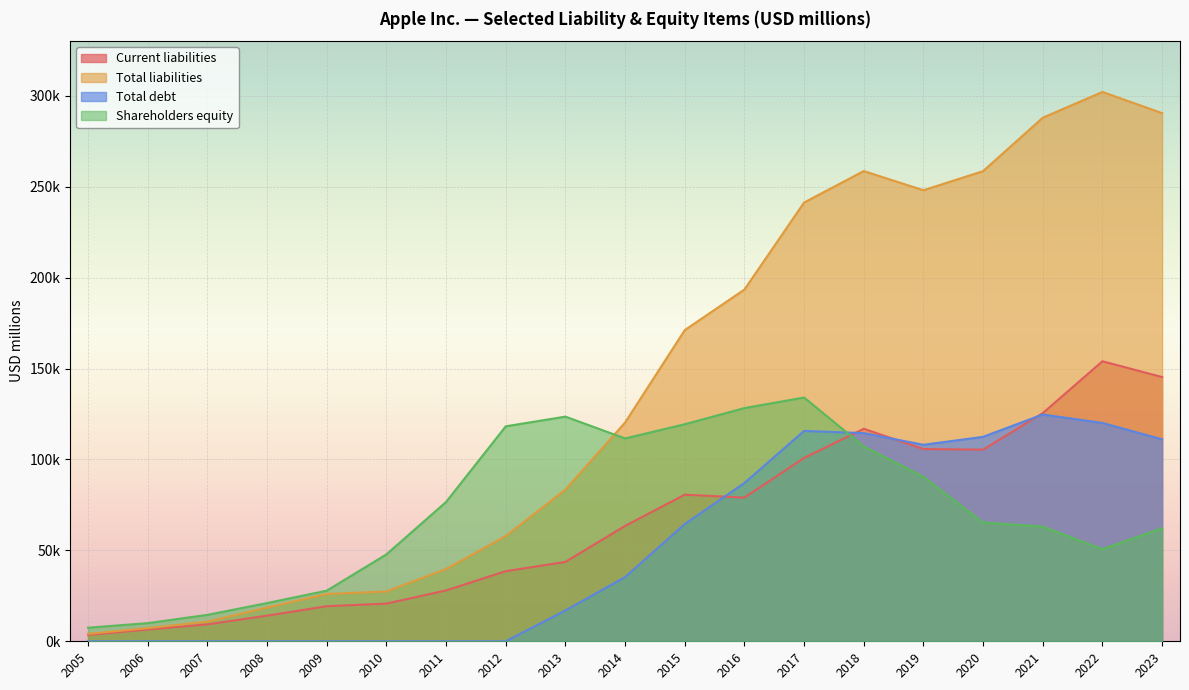

Where is the first local minimum for Shareholders equity?

2014